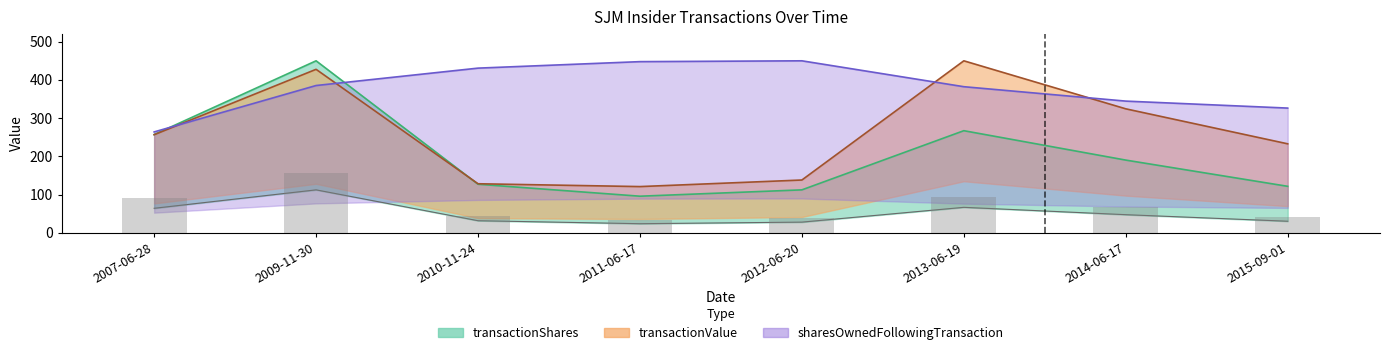

Reading left to right, list all the values displayed in this chart.

transactionShares: 257.1	450.0	127.2	95.9	112.5	267.2	190.3	121.8
transactionValue: 256.7	427.7	128.5	121.1	138.3	450.0	324.4	232.9
sharesOwnedFollowingTransaction: 264.0	385.4	430.9	447.8	450.0	382.3	344.6	326.4